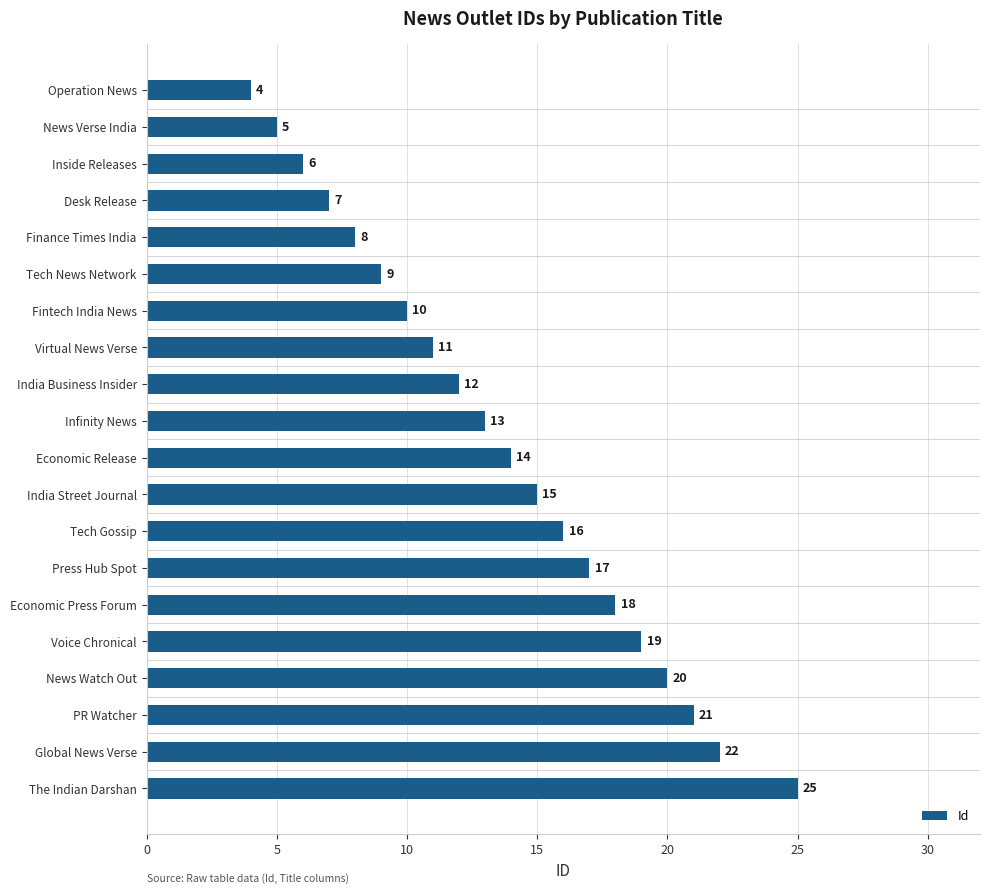

Reading bottom to top, what are all the values shown in this chart?

The Indian Darshan=25	Global News Verse=22	PR Watcher=21	News Watch Out=20	Voice Chronical=19	Economic Press Forum=18	Press Hub Spot=17	Tech Gossip=16	India Street Journal=15	Economic Release=14	Infinity News=13	India Business Insider=12	Virtual News Verse=11	Fintech India News=10	Tech News Network=9	Finance Times India=8	Desk Release=7	Inside Releases=6	News Verse India=5	Operation News=4